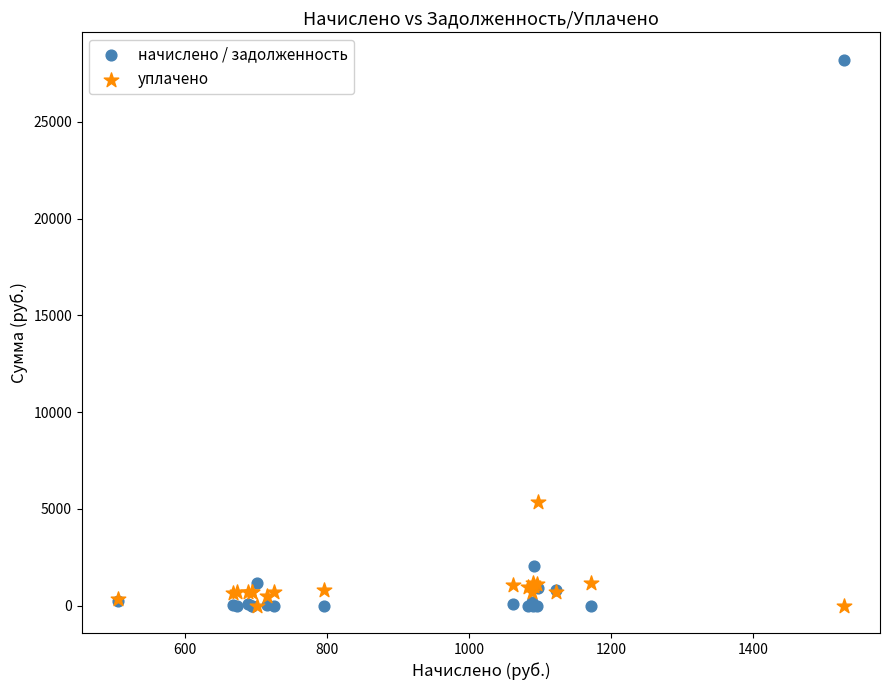

Across all series, what Y value is closest to 14109?

5368.9